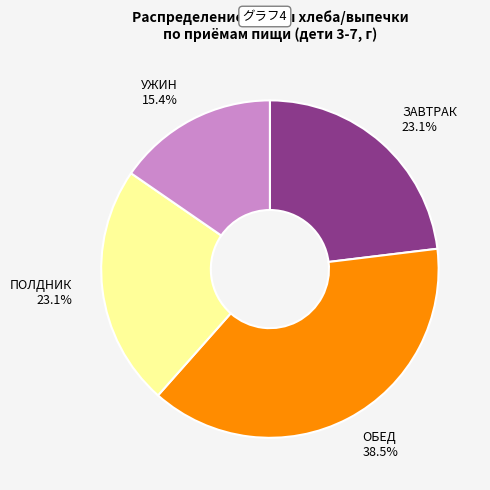

How many slices are in this pie chart?

4